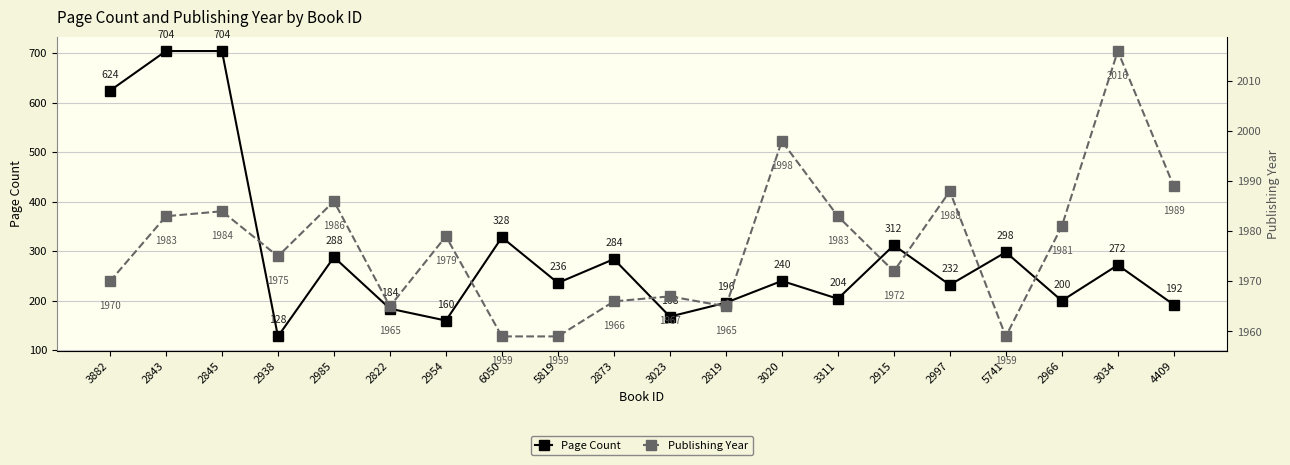

At which category is the sum across all series the highest?

2845